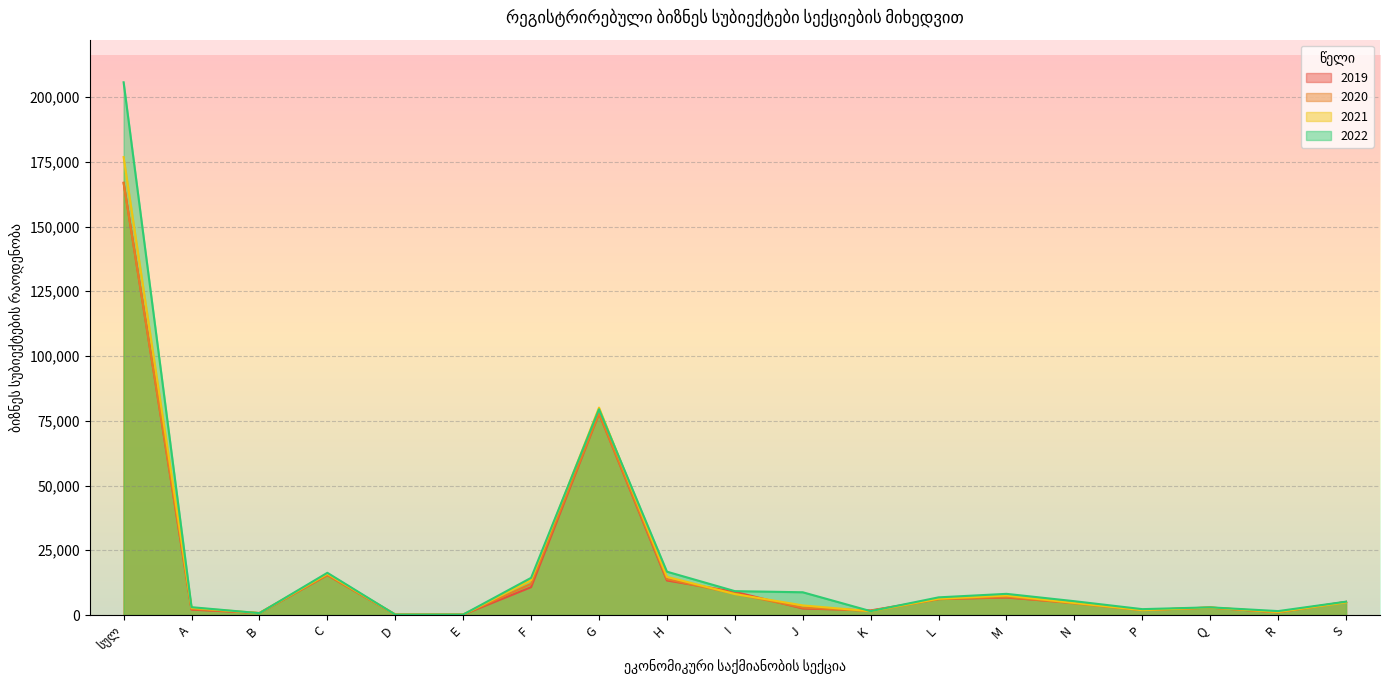

How many data points in 2022_სულ are above 5332?

9